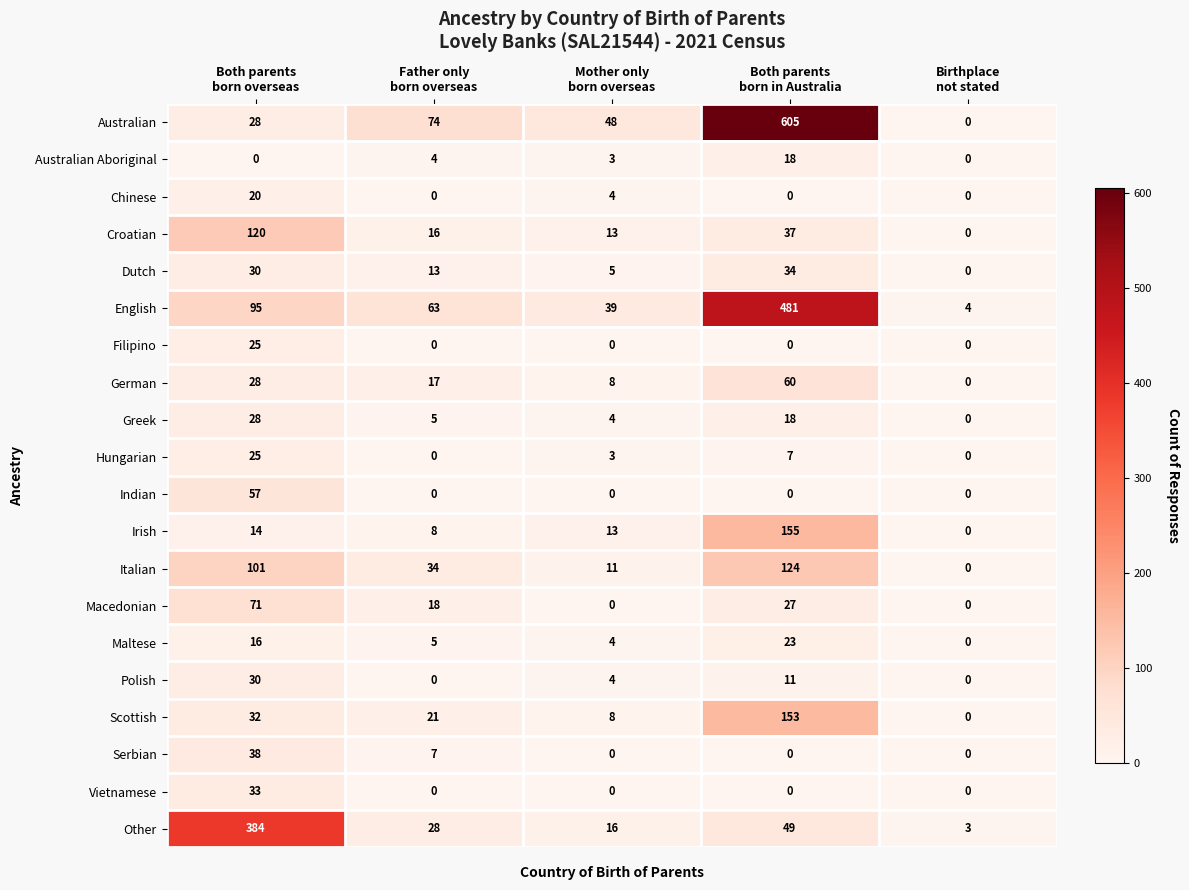

What is the difference between the maximum and minimum values in the Australian Aboriginal series?

18